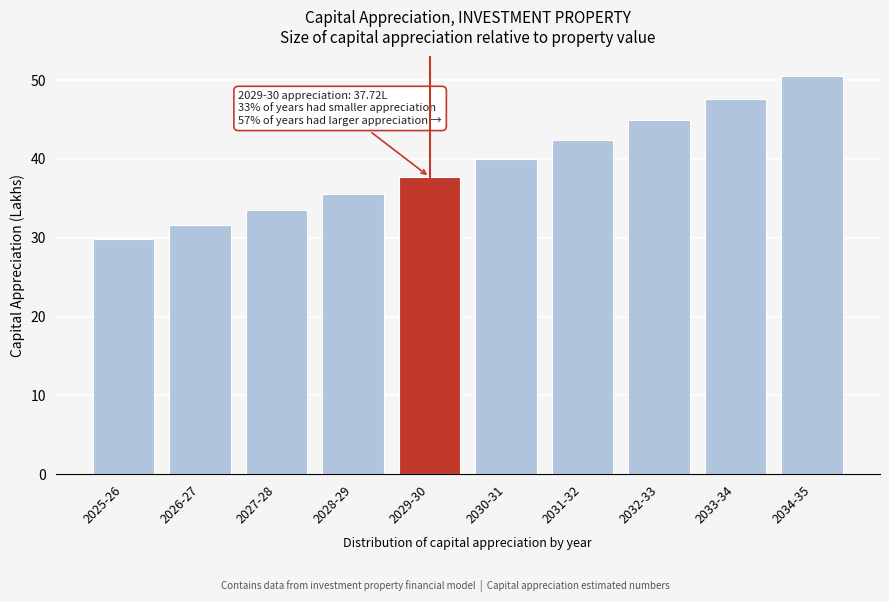

Reading right to left, list all the values displayed in this chart.

2034-35=50.5	2033-34=47.6	2032-33=44.9	2031-32=42.4	2030-31=40.0	2029-30=37.7	2028-29=35.6	2027-28=33.6	2026-27=31.7	2025-26=29.9